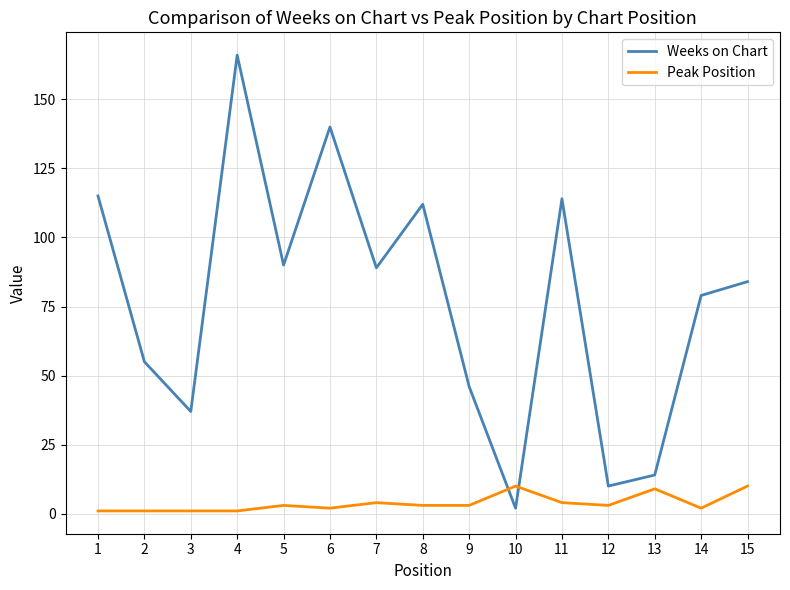

The value of Weeks on Chart at 8 is 112. True or false?

True